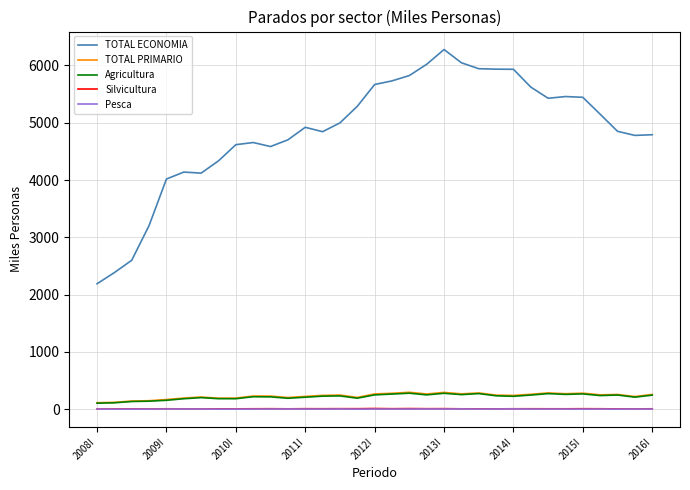

Which series has the widest spread of values?

TOTAL ECONOMIA